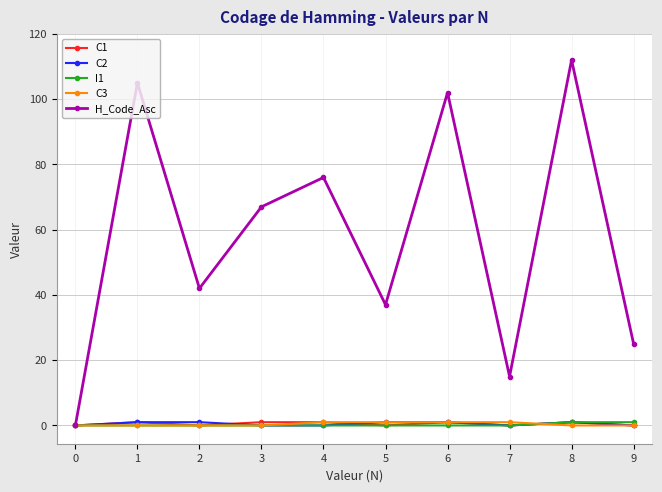

Which series has the largest total across all categories?

H_Code_Asc